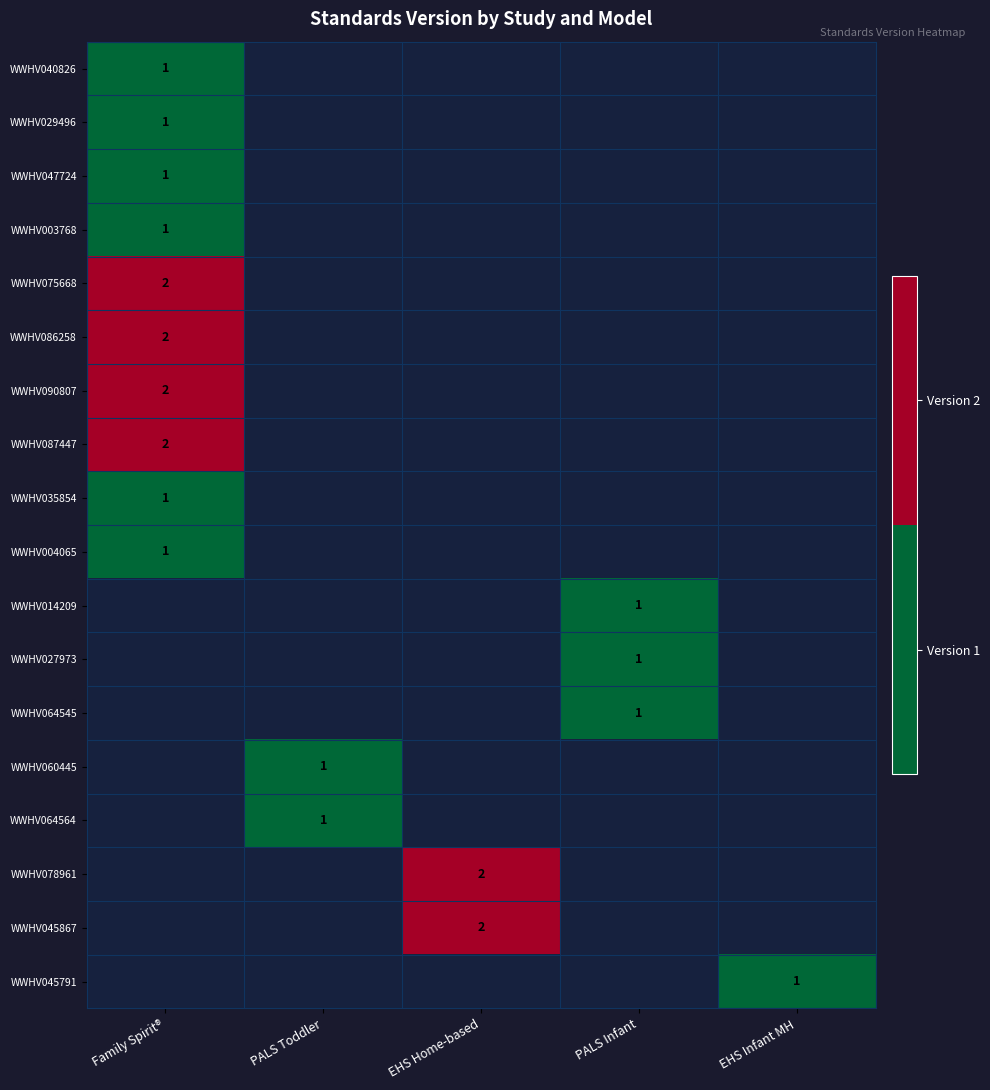

At how many categories does at least one series exceed 1?

2